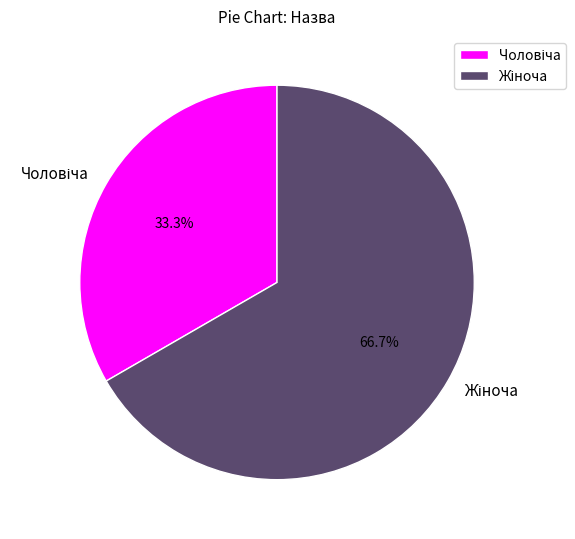

Is there a majority slice in this chart?

Yes